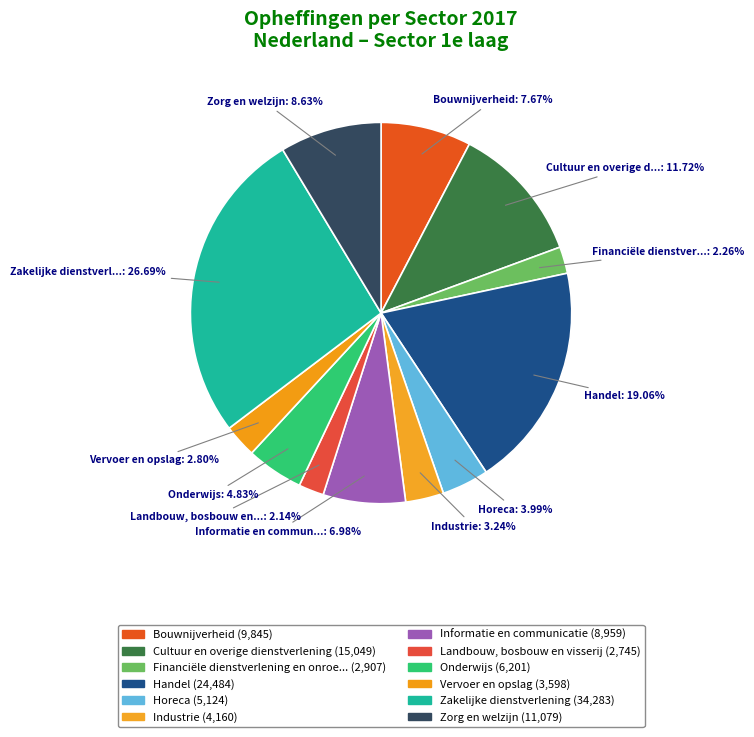

How many segments does this pie chart have?

12